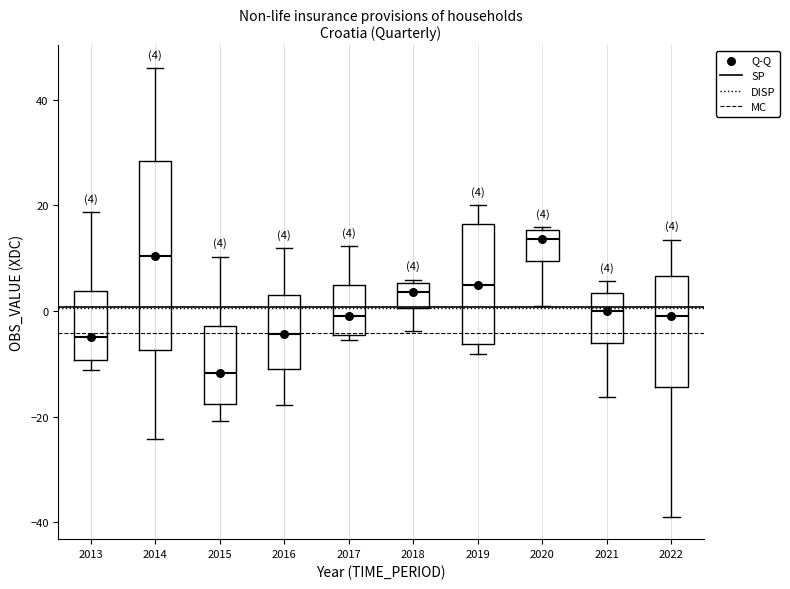

Which box has the lowest median line?

2015